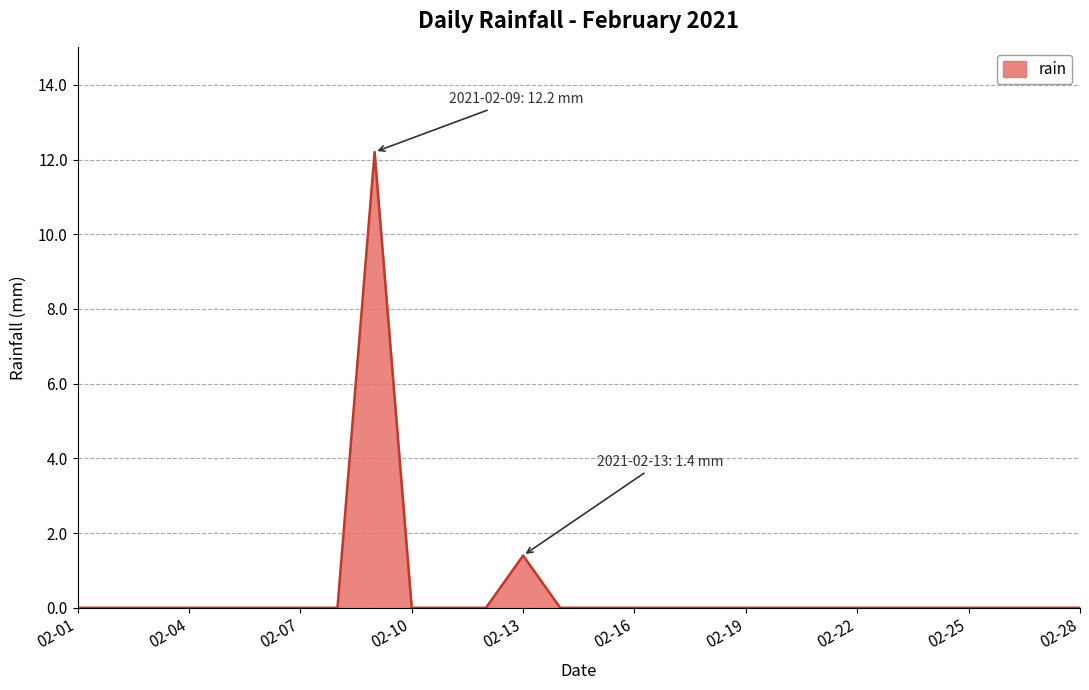

What is the difference between the maximum and minimum values?

12.2